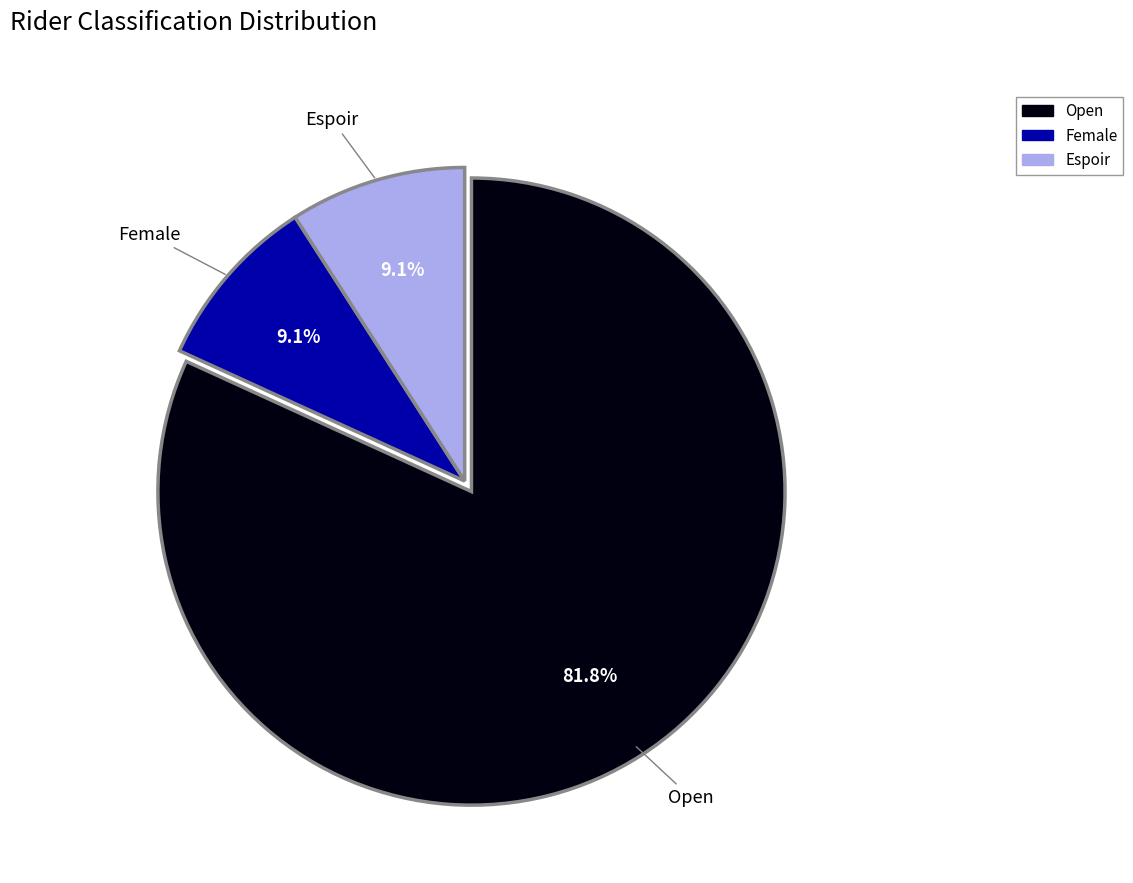

Is there any slice that represents more than half of the pie?

Yes